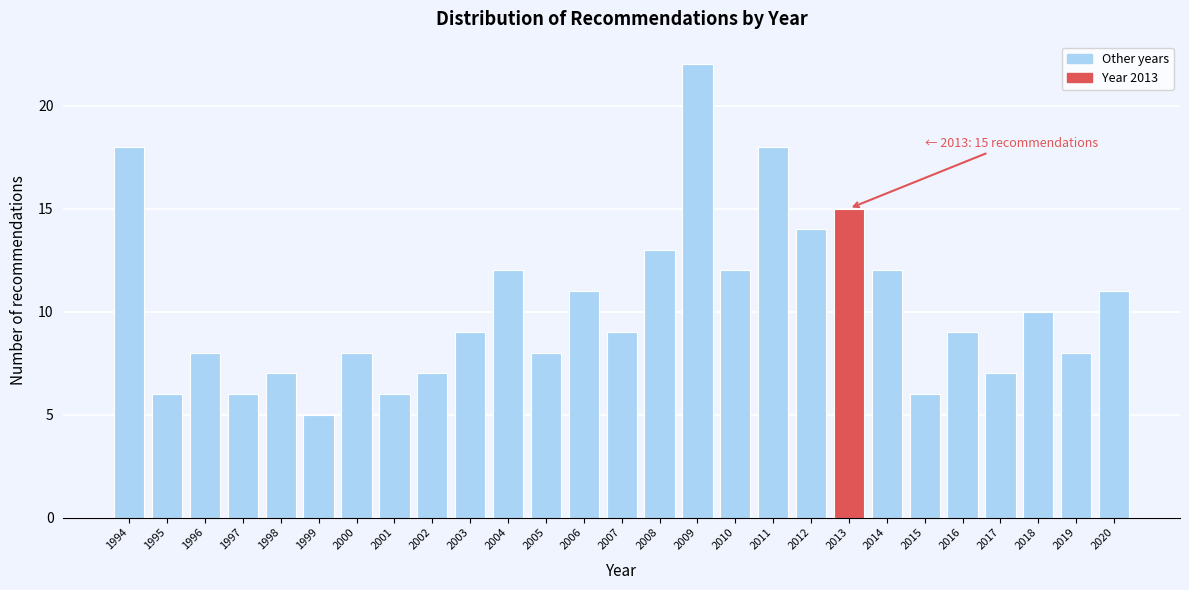

Reading left to right, what are all the values shown in this chart?

1994=18	1995=6	1996=8	1997=6	1998=7	1999=5	2000=8	2001=6	2002=7	2003=9	2004=12	2005=8	2006=11	2007=9	2008=13	2009=22	2010=12	2011=18	2012=14	2013=15	2014=12	2015=6	2016=9	2017=7	2018=10	2019=8	2020=11